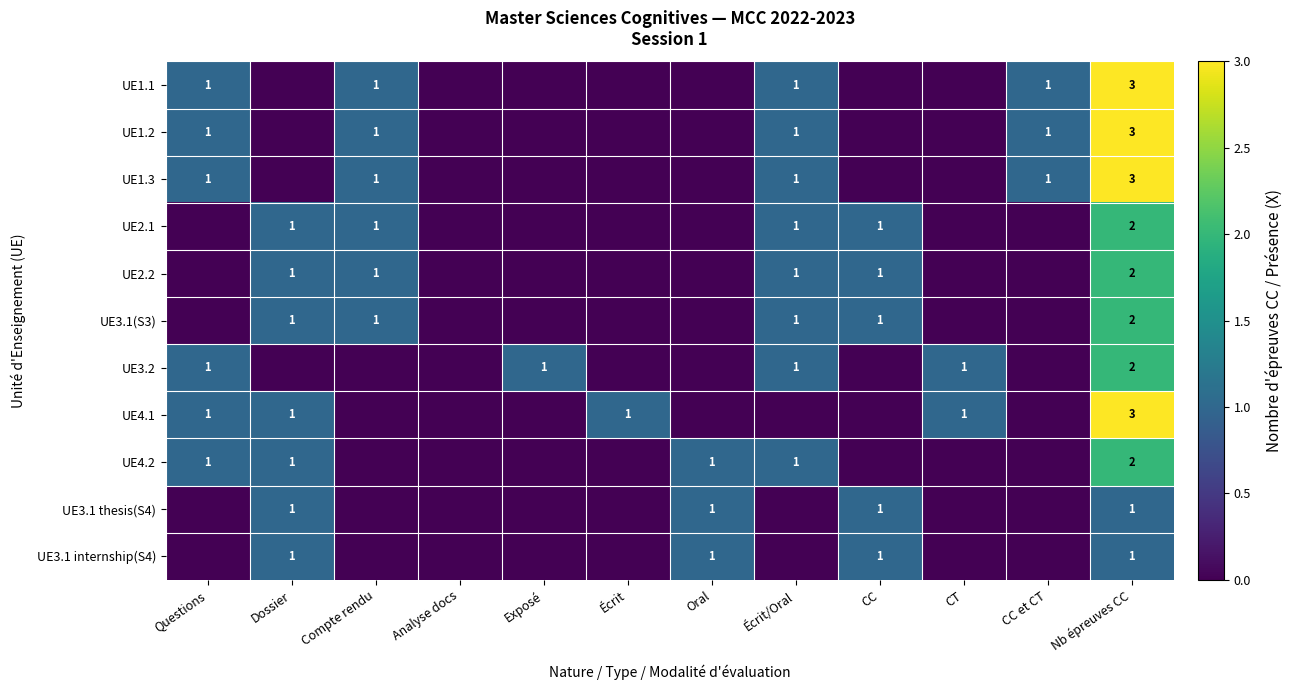

The UE2.2 series shows 2 at CC. True or false?

False